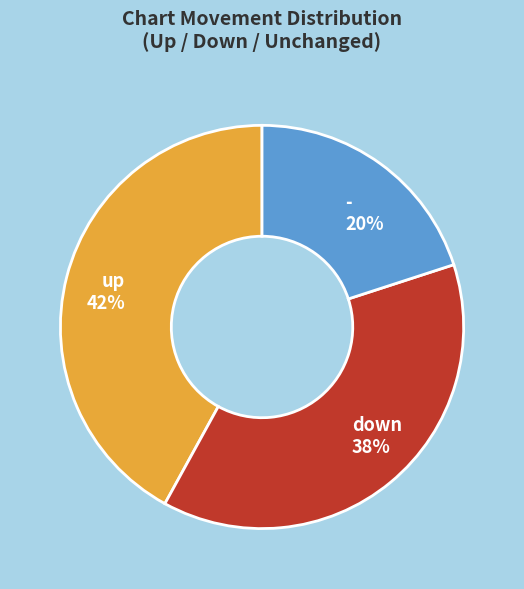

How many slices are in this pie chart?

3